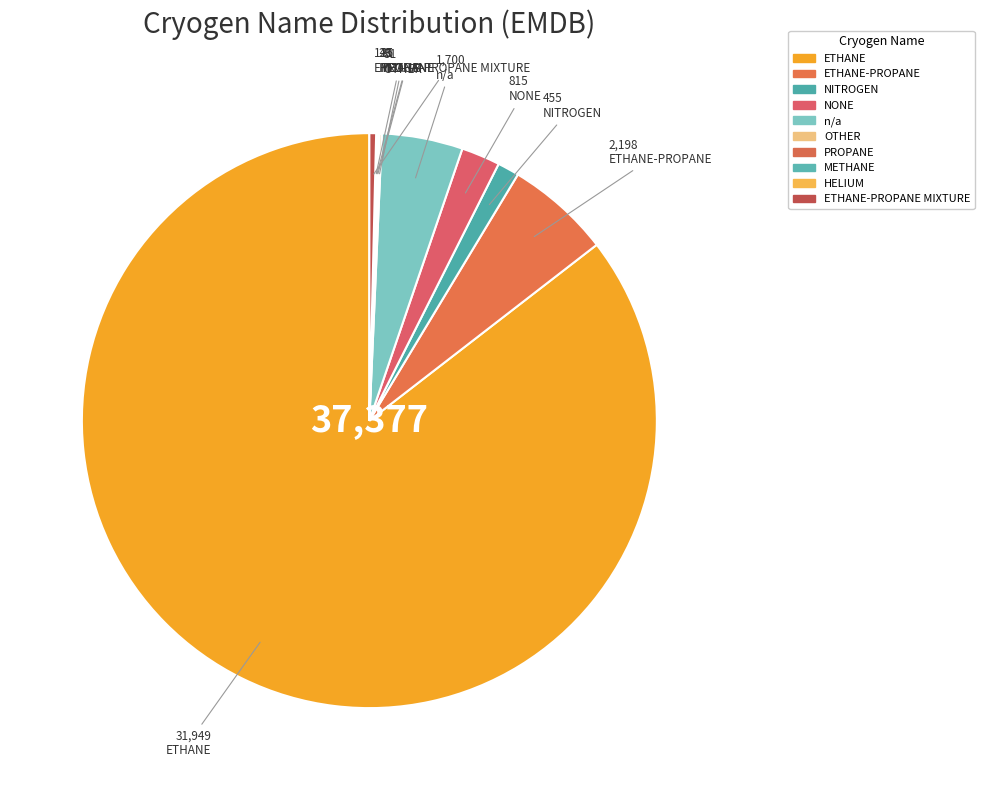

Rank the categories by value from lowest to highest.

METHANE, HELIUM, PROPANE, OTHER, ETHANE-PROPANE MIXTURE, NITROGEN, NONE, n/a, ETHANE-PROPANE, ETHANE